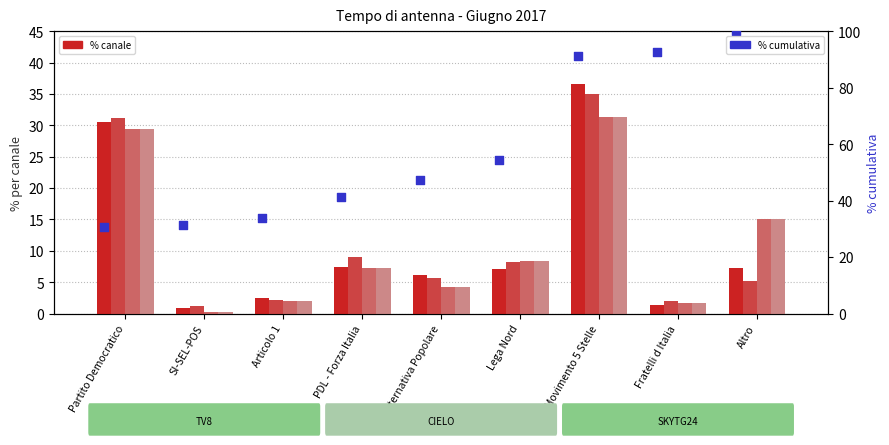

Is the value of CIELO % at PDL - Forza Italia greater than the value of TV8 % at Fratelli d Italia?

Yes